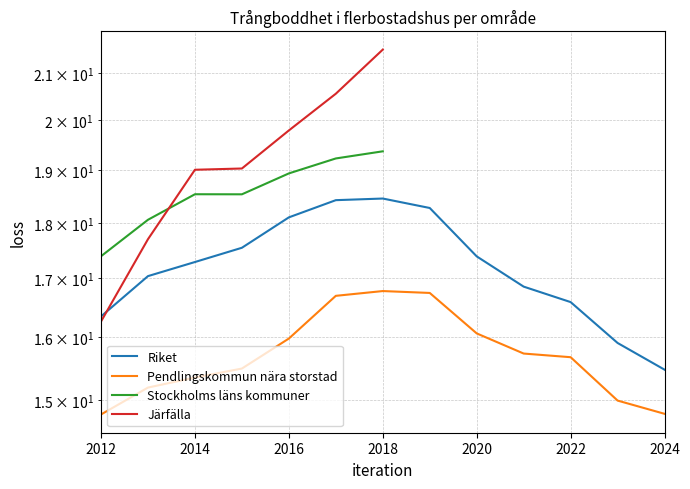

What is the approximate value of Riket at 2020?

17.4